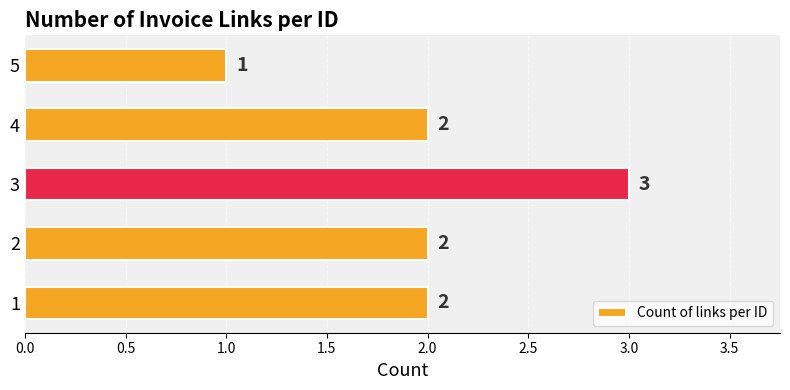

What is the sum of all values?

10